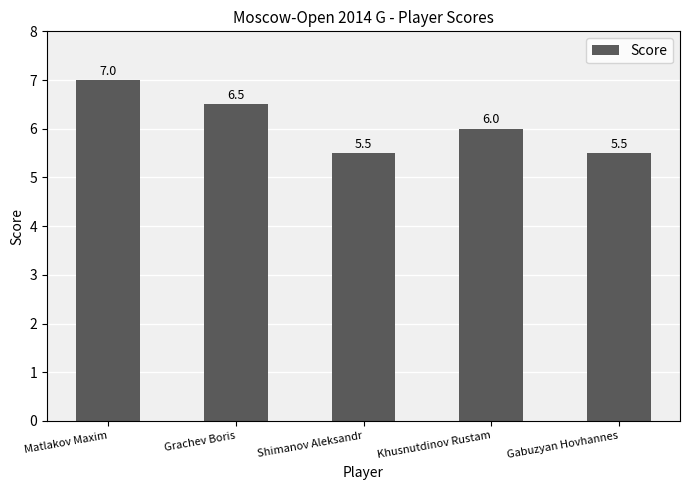

What is the value of the 4th bar from the left?

6.0